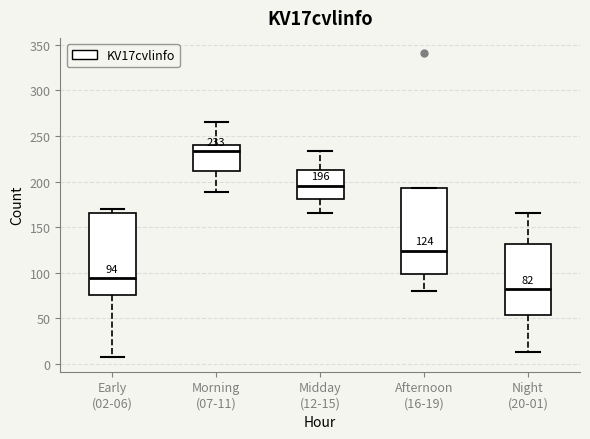

Which box has the highest median line?

Morning (07-11)